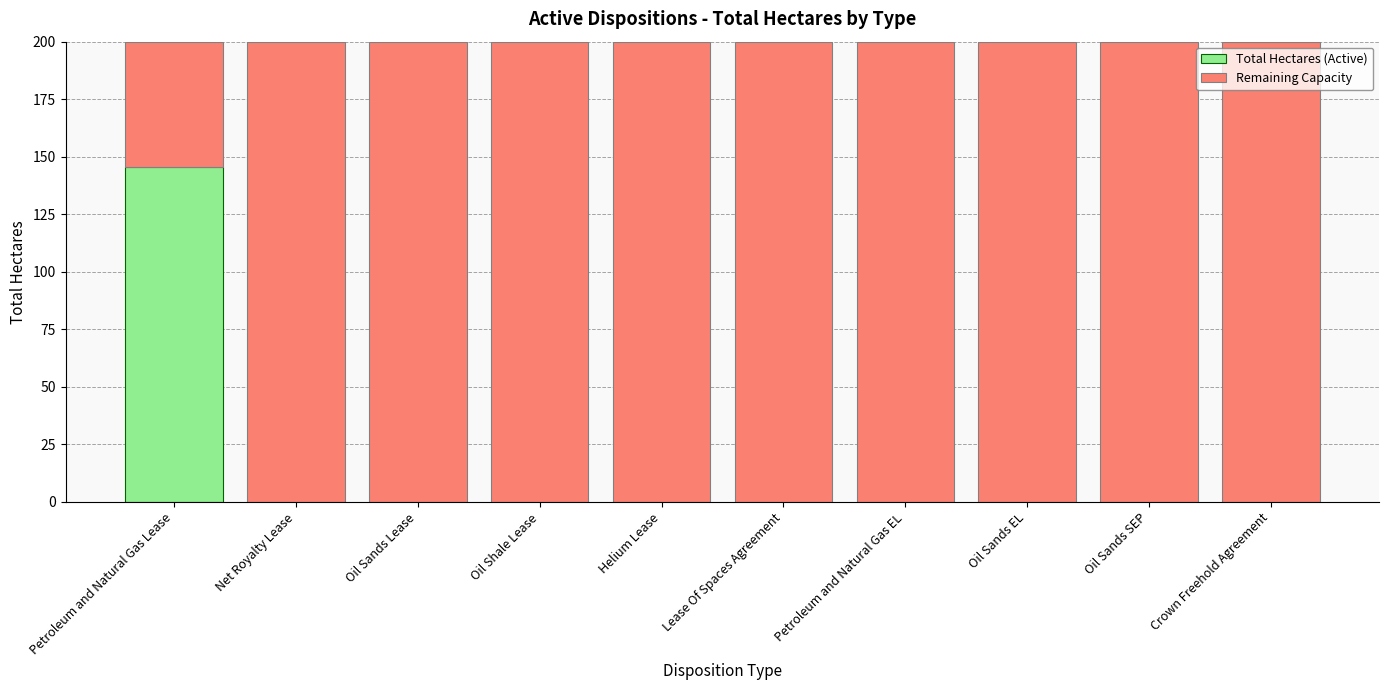

At which label does Total Hectares (Active) reach its peak?

Petroleum and Natural Gas Lease